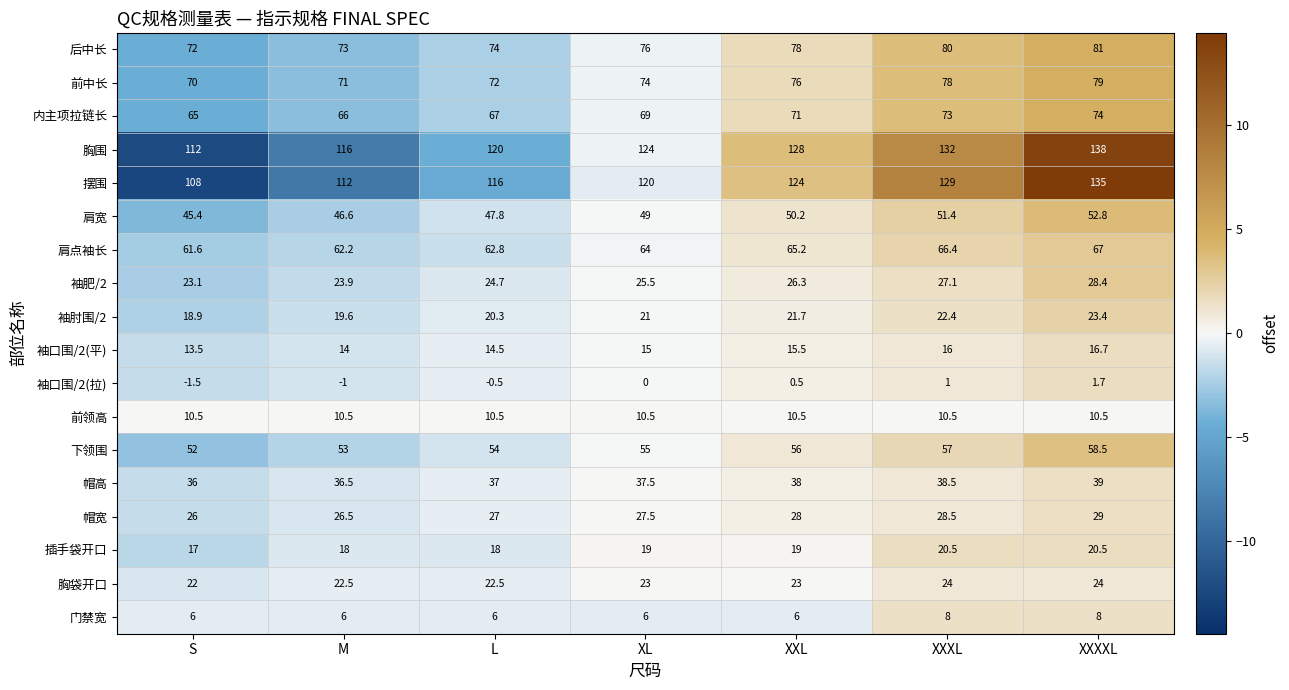

How many values in the 胸围 series are below 124?

3